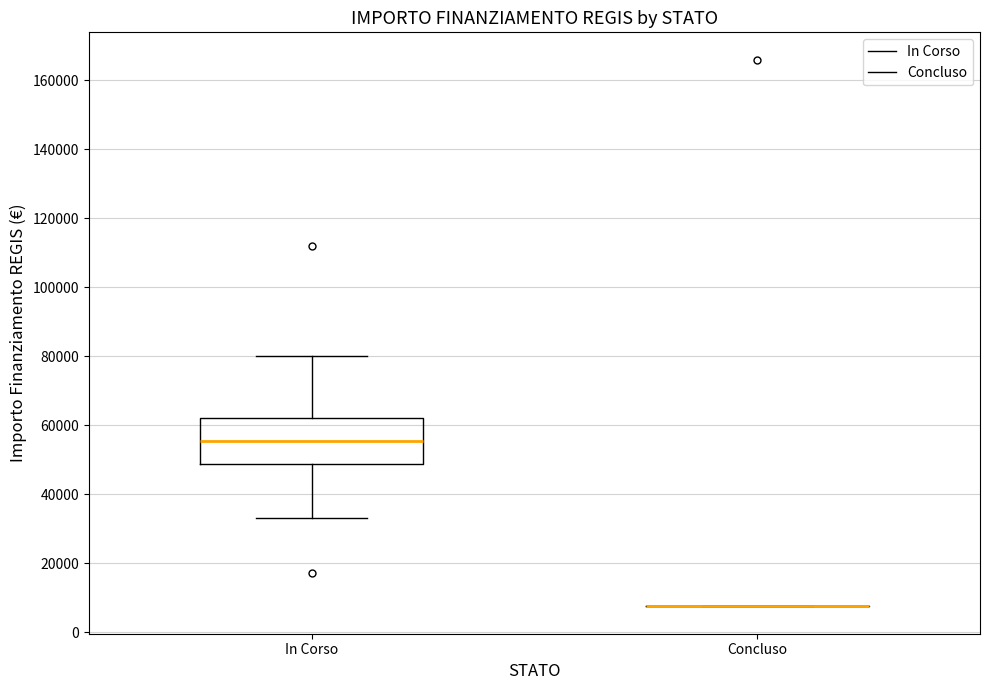

Reading left to right, read every box against the y-axis: the position of its median line, the range the box covers, and the ends of its whiskers. The values are not printed on the chart, so give them approximately, as read against the axis.

In Corso: median 56000, box 48000 to 62000, whiskers 32000 to 80000
Concluso: box collapsed to a line at 8000, whiskers 8000 to 8000